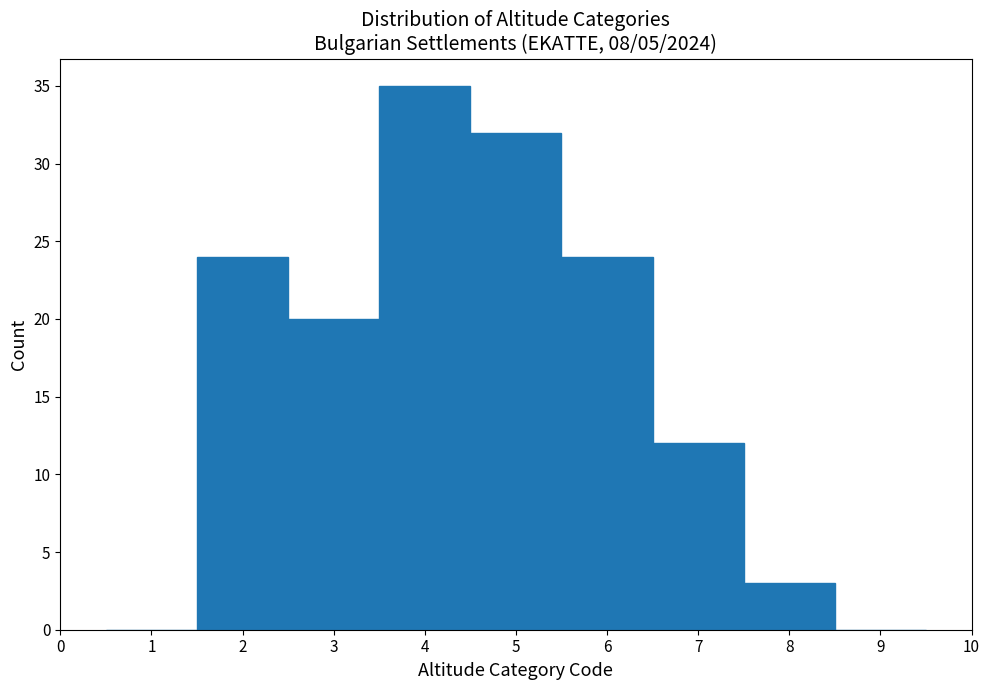

How tall is the bar that spans 6.5 to 7.5 on the x-axis? The values are not printed on the chart, so give them approximately, as read against the axis.

12